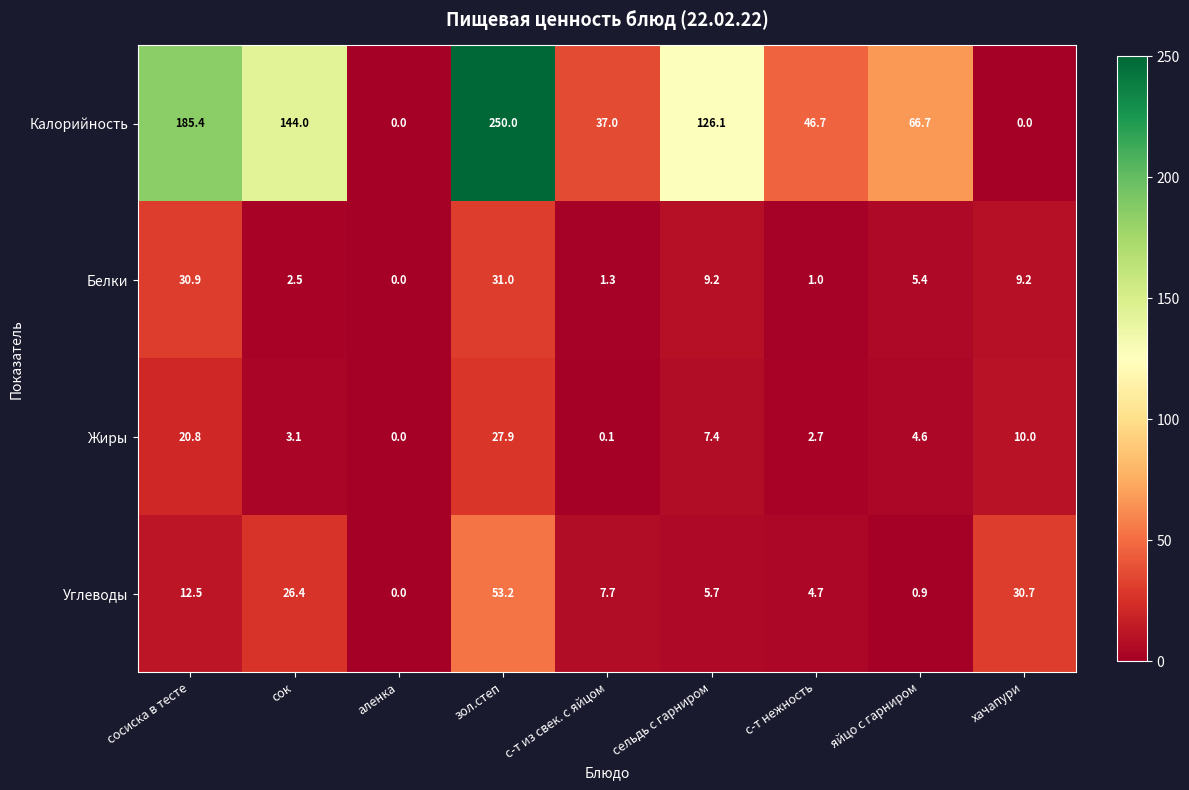

Rank the series at яйцо с гарниром from highest to lowest value.

Калорийность, Белки, Жиры, Углеводы